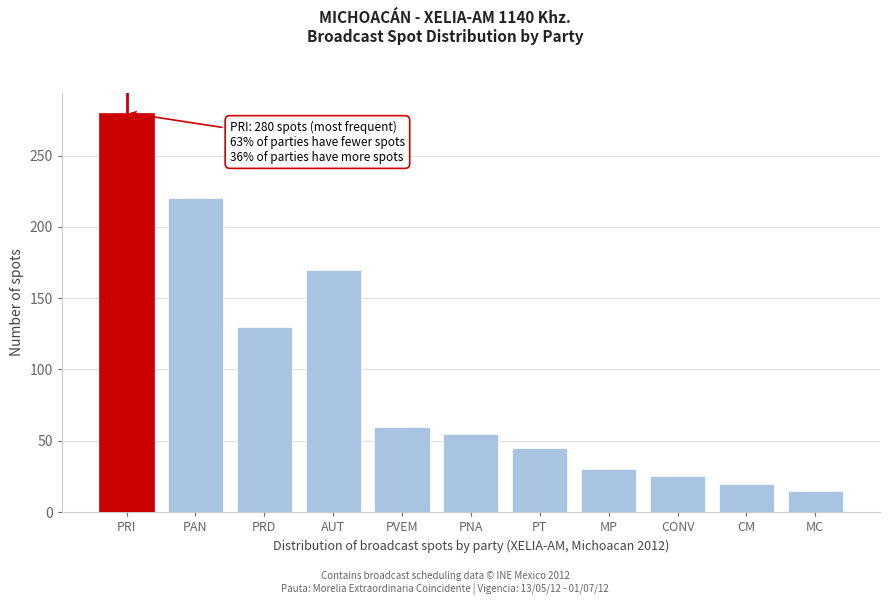

Reading left to right, list all the values displayed in this chart.

PRI=280	PAN=220	PRD=130	AUT=170	PVEM=60	PNA=55	PT=45	MP=30	CONV=25	CM=20	MC=15